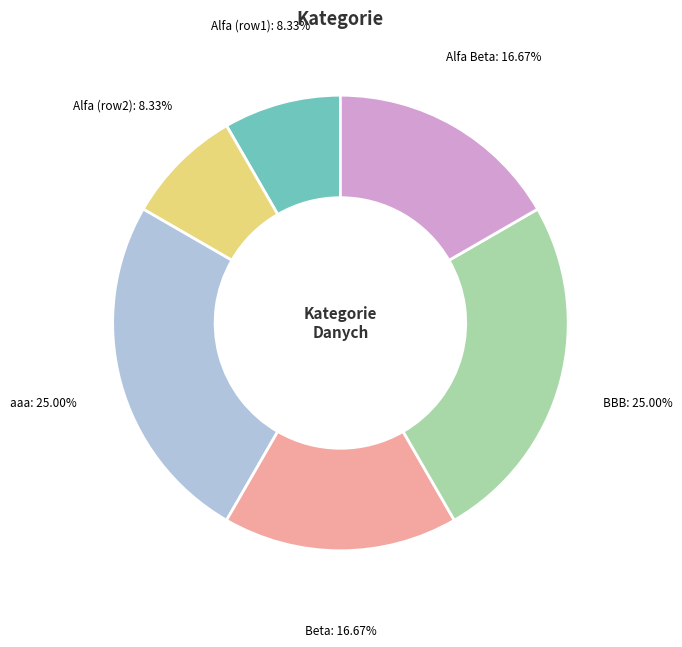

Is there any slice that represents more than half of the pie?

No